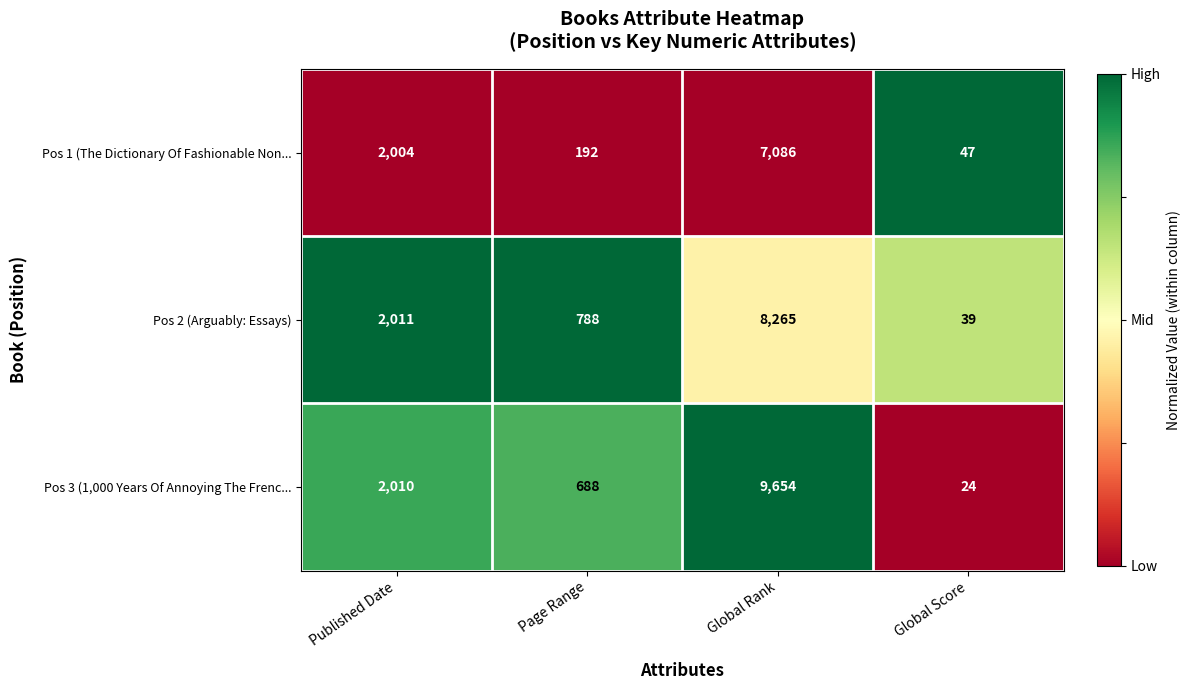

At which label is Pos 2 (Arguably: Essays) closest to 4152?

Published Date